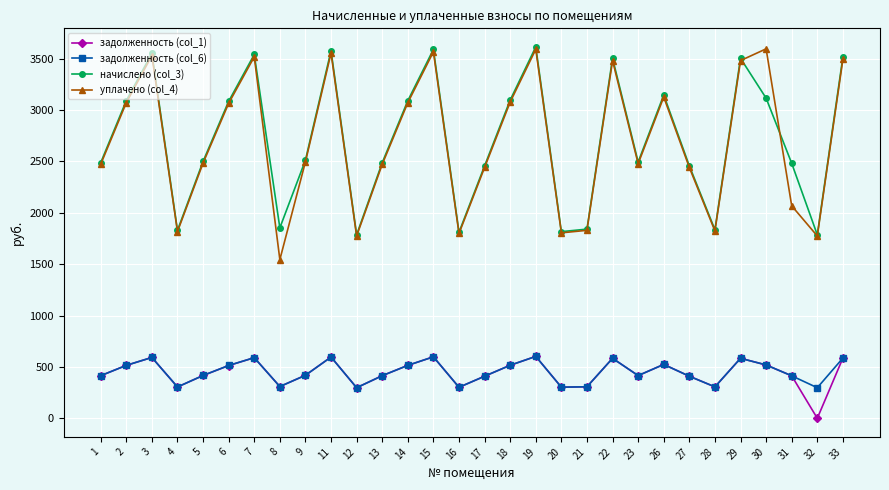

How many lines are shown in the chart?

4